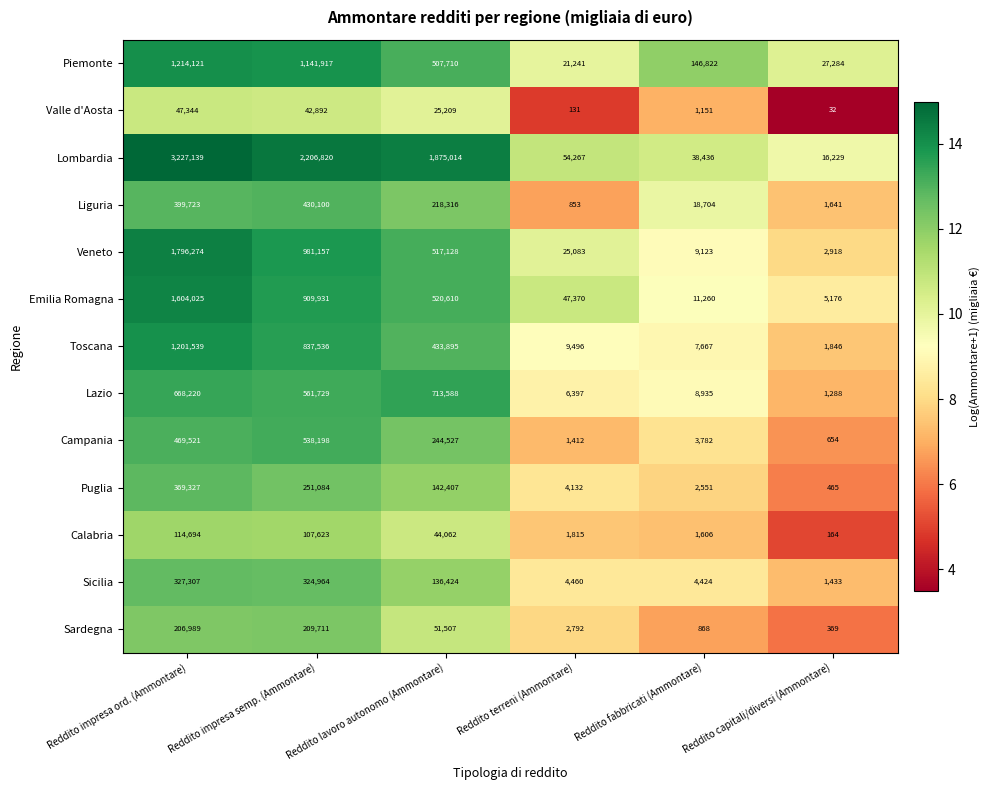

How many data points in Emilia Romagna are less than 520610?

3